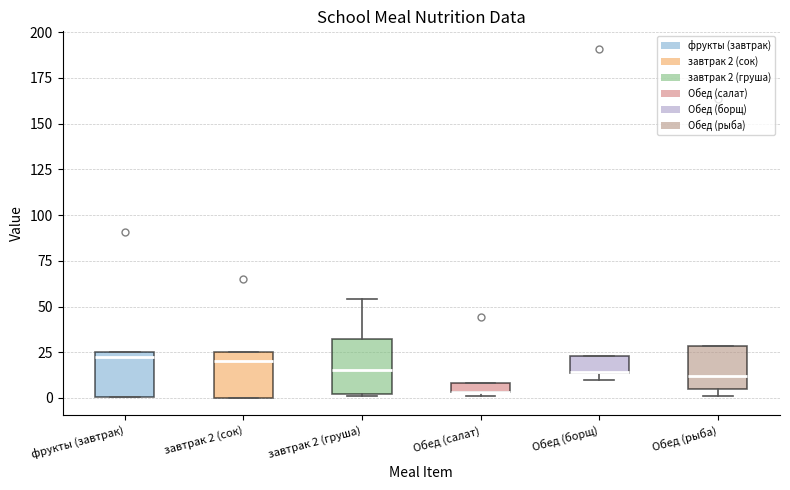

Which box is the tallest, from its lower edge to its upper edge?

завтрак 2 (груша)